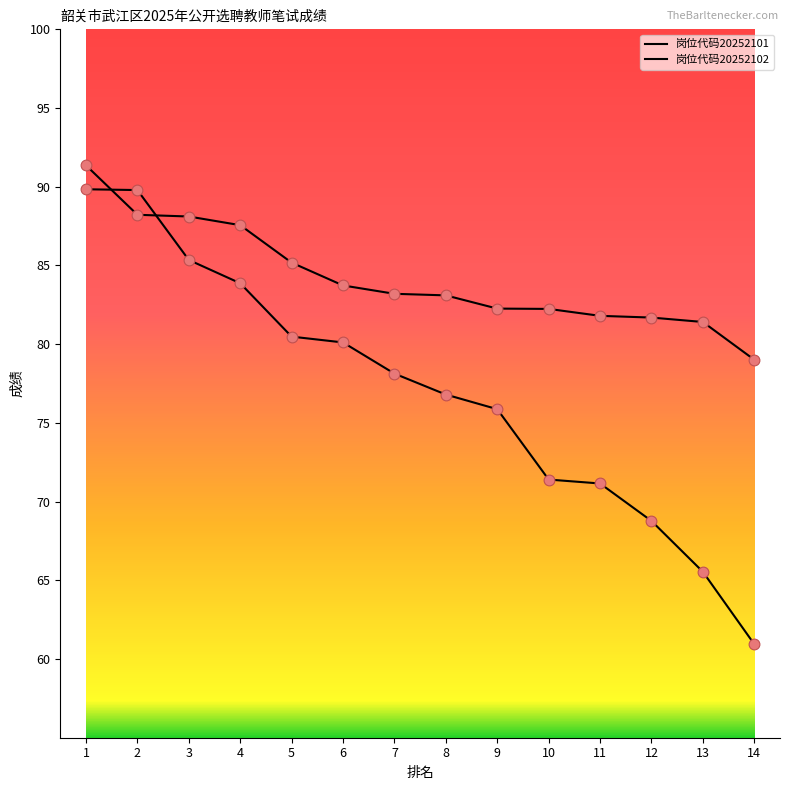

Which series has the largest total across all categories?

岗位代码20252102